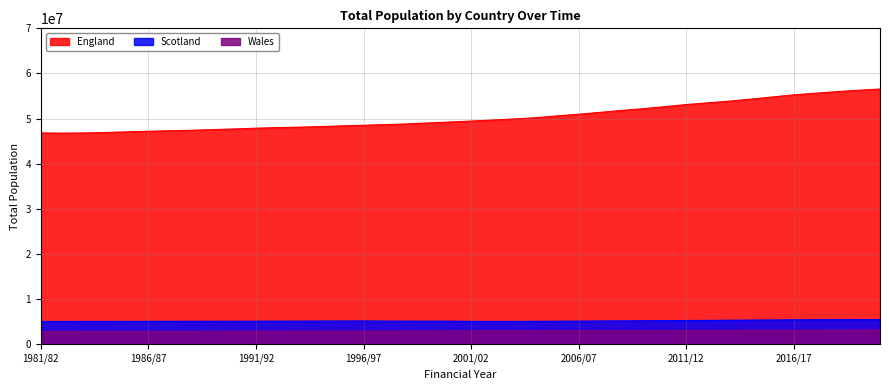

Which series has the largest range (max minus min)?

England